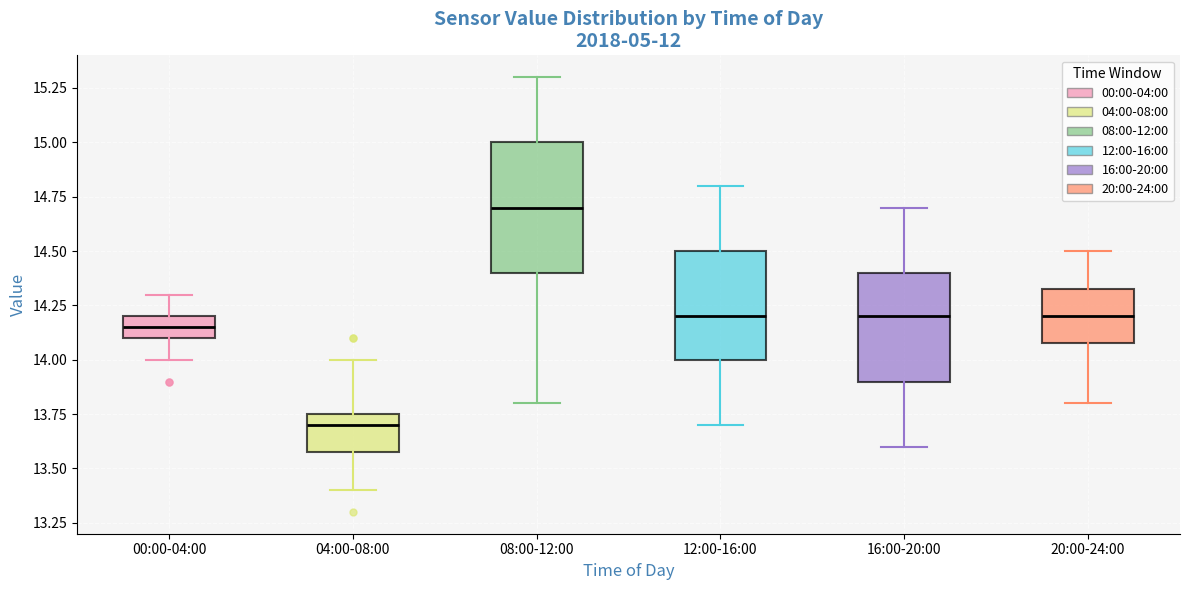

Reading left to right, transcribe this box plot: for each box, give where its median line is, the range the box spans, and where its two whiskers end, as read against the y-axis. The values are not printed on the chart, so give them approximately, as read against the axis.

00:00-04:00: median 14.15, box 14.10 to 14.20, whiskers 14.00 to 14.30
04:00-08:00: median 13.70, box 13.60 to 13.75, whiskers 13.40 to 14.00
08:00-12:00: median 14.70, box 14.40 to 15.00, whiskers 13.80 to 15.30
12:00-16:00: median 14.20, box 14.00 to 14.50, whiskers 13.70 to 14.80
16:00-20:00: median 14.20, box 13.90 to 14.40, whiskers 13.60 to 14.70
20:00-24:00: median 14.20, box 14.10 to 14.35, whiskers 13.80 to 14.50